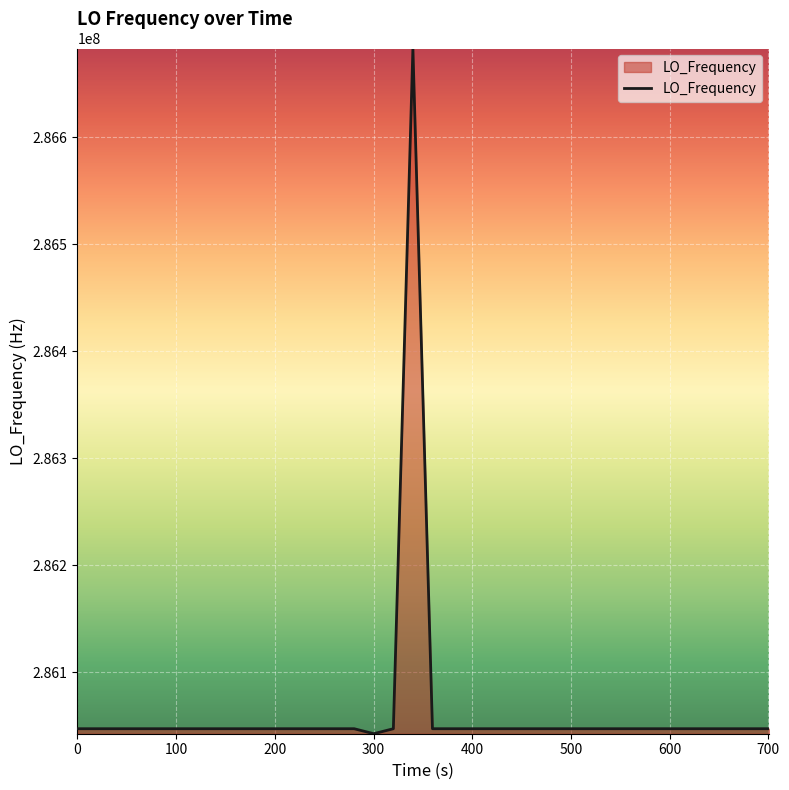

What is the minimum value shown in the chart?

286042339.7